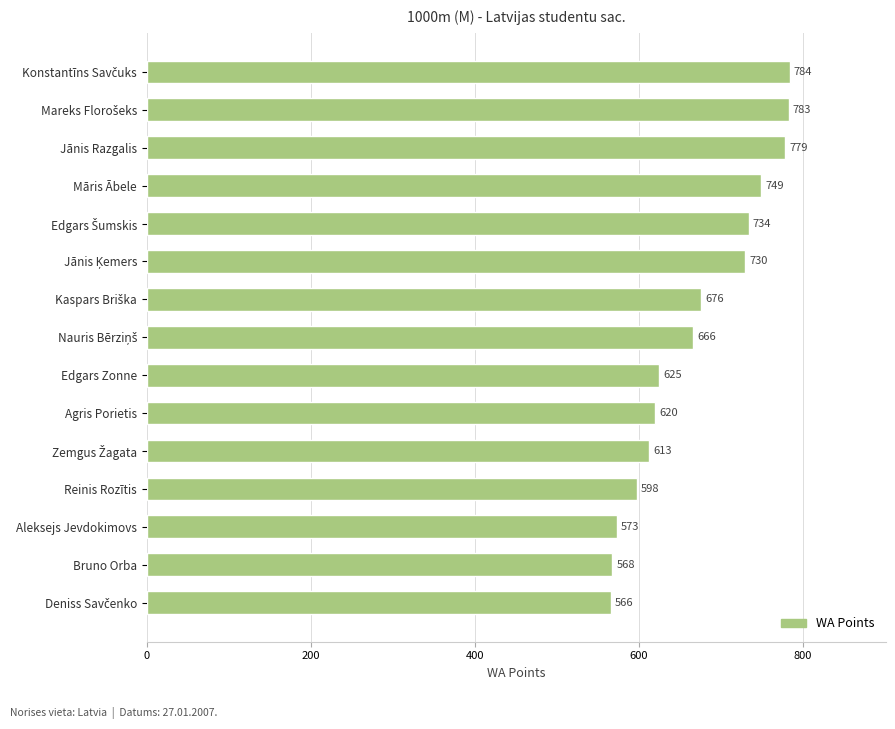

What is the smallest value displayed?

566